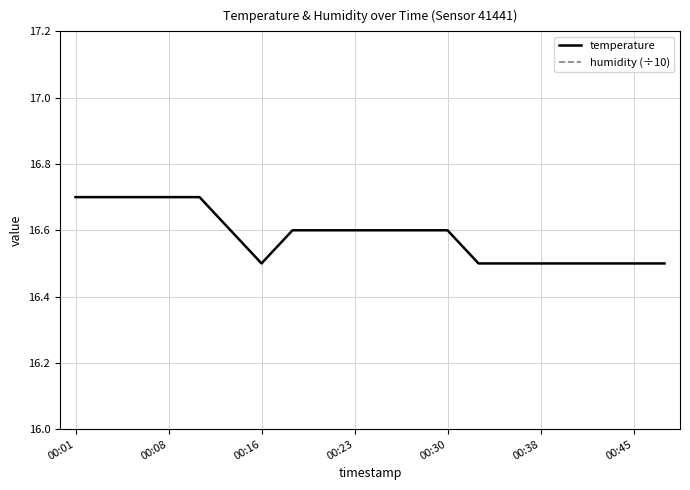

How many lines are shown in the chart?

2